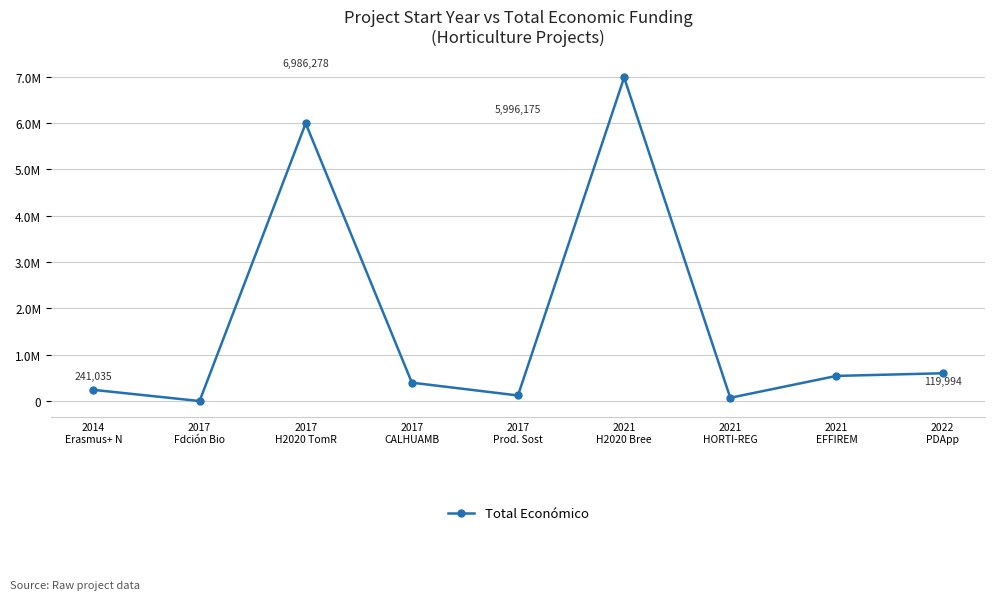

Is this an area chart (filled region under the line)?

No